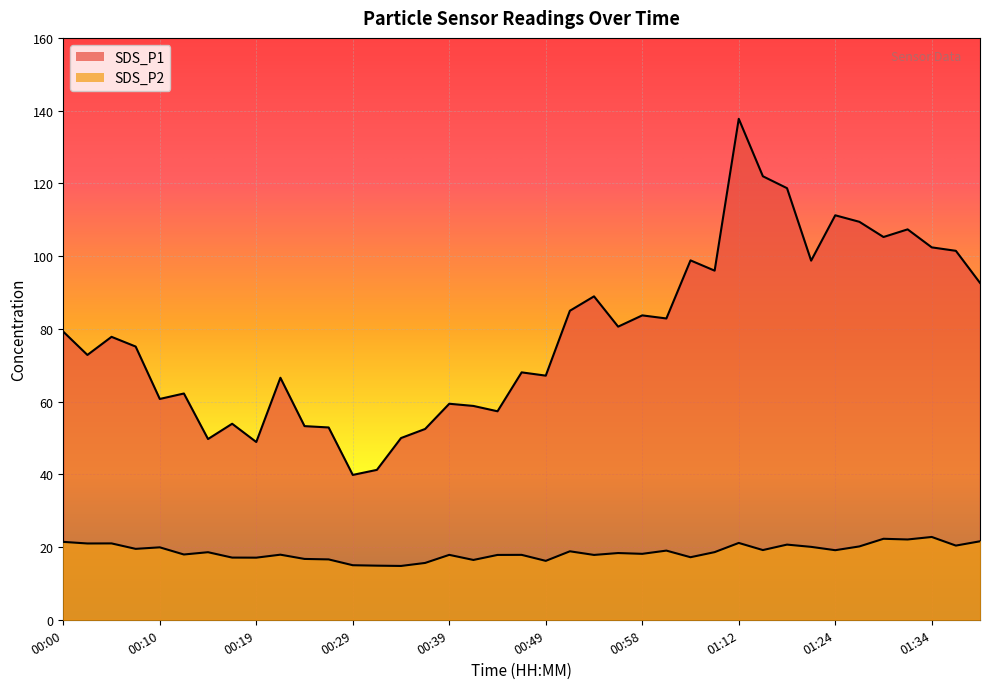

At which label does SDS_P2 reach its minimum?

00:34